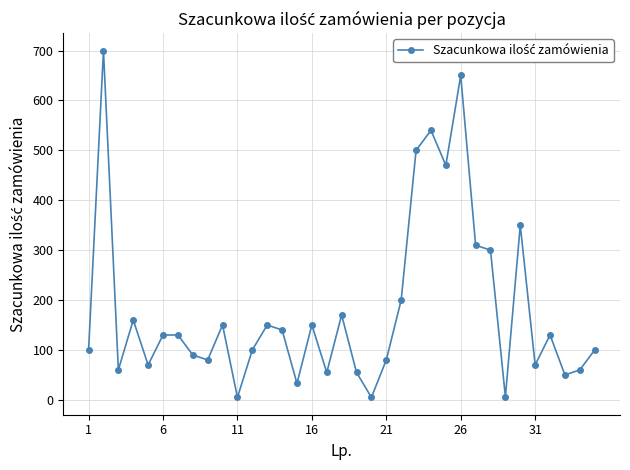

What is the difference between the second highest and minimum values?

645